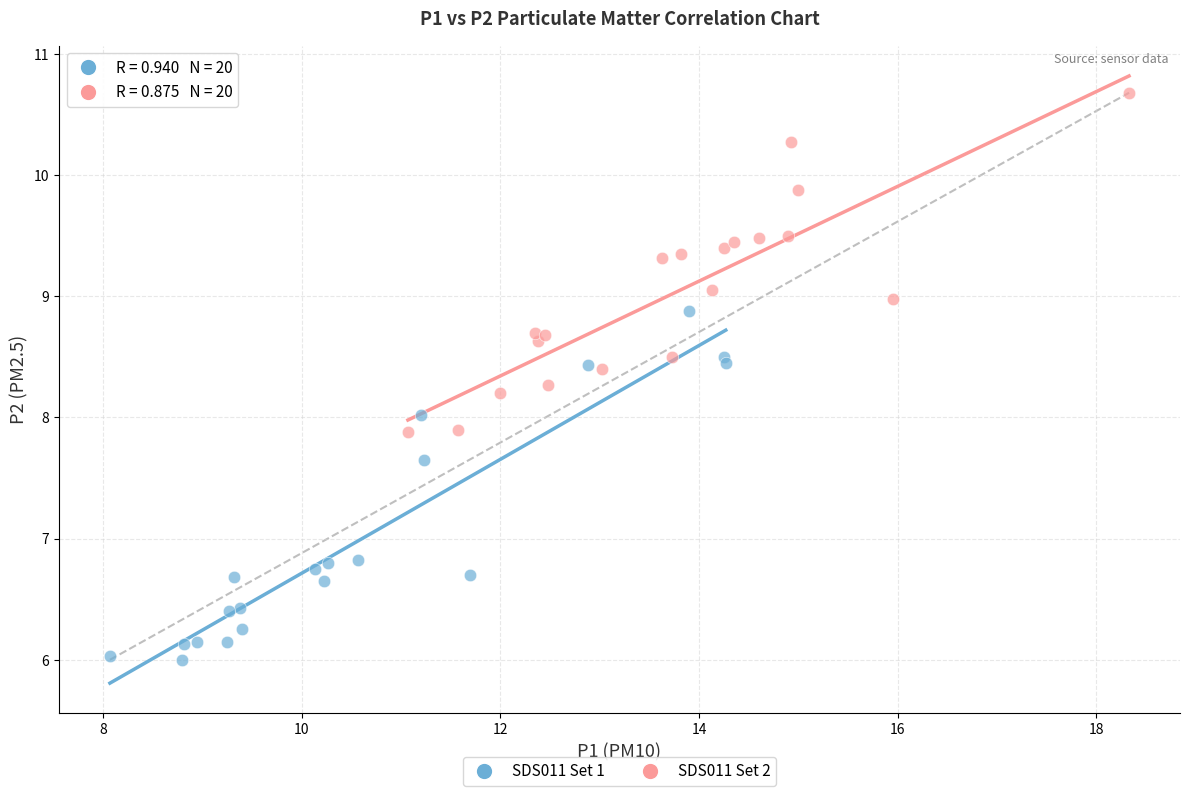

Which series contains the highest Y value?

SDS011 Set 2